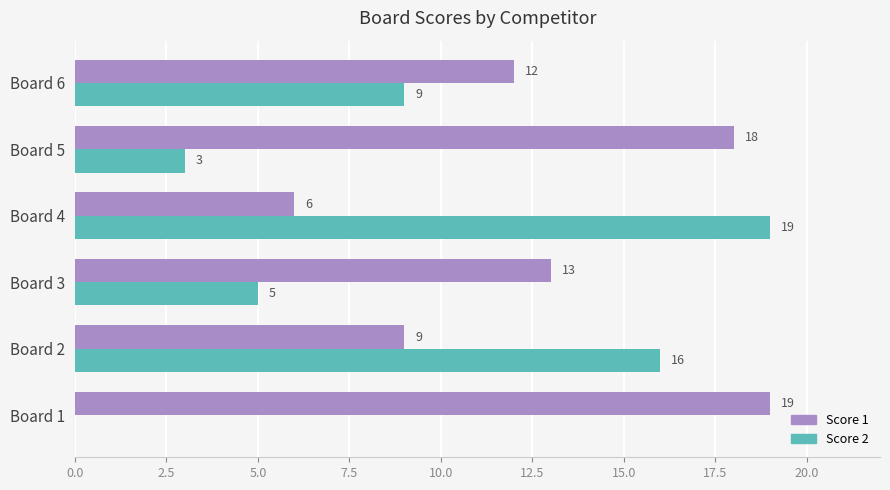

What is the sum of all Score 2 values?

52